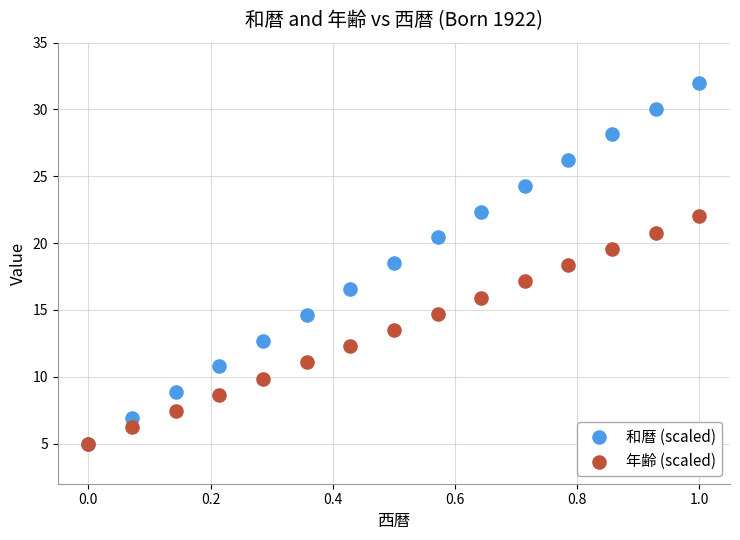

What are all the series names shown in the legend?

和暦 (scaled), 年齢 (scaled)